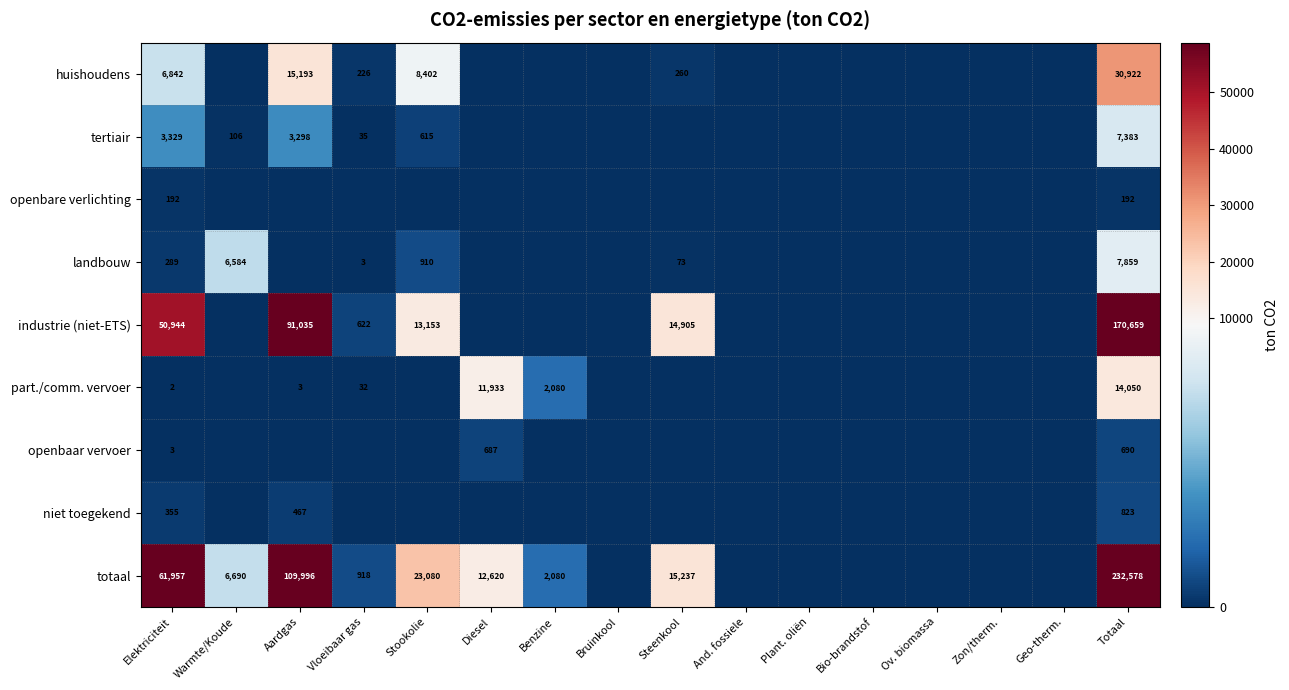

The value of industrie (niet-ETS) at Zon/therm. is 0.0. True or false?

True